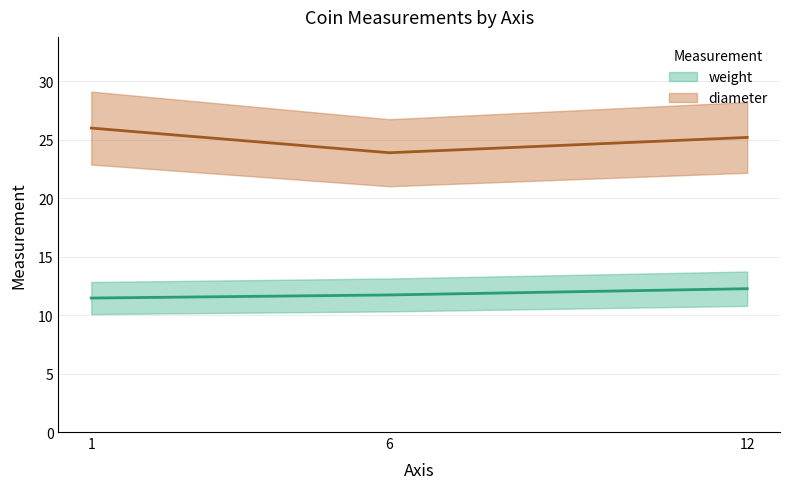

The diameter series shows 25.2 at 12. True or false?

True